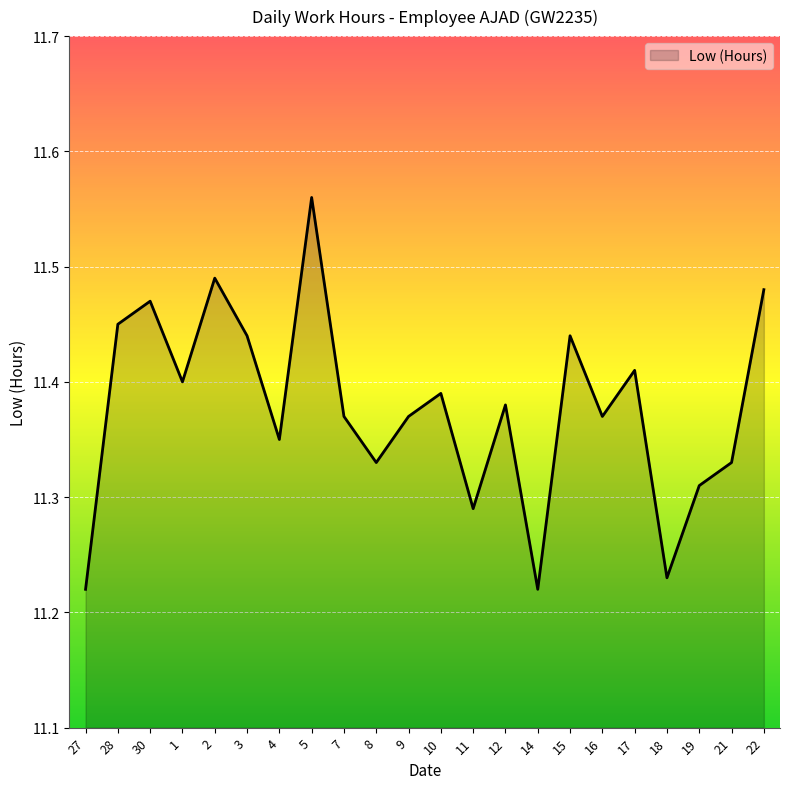

True or false: the data shows 11.4 at 17.

True